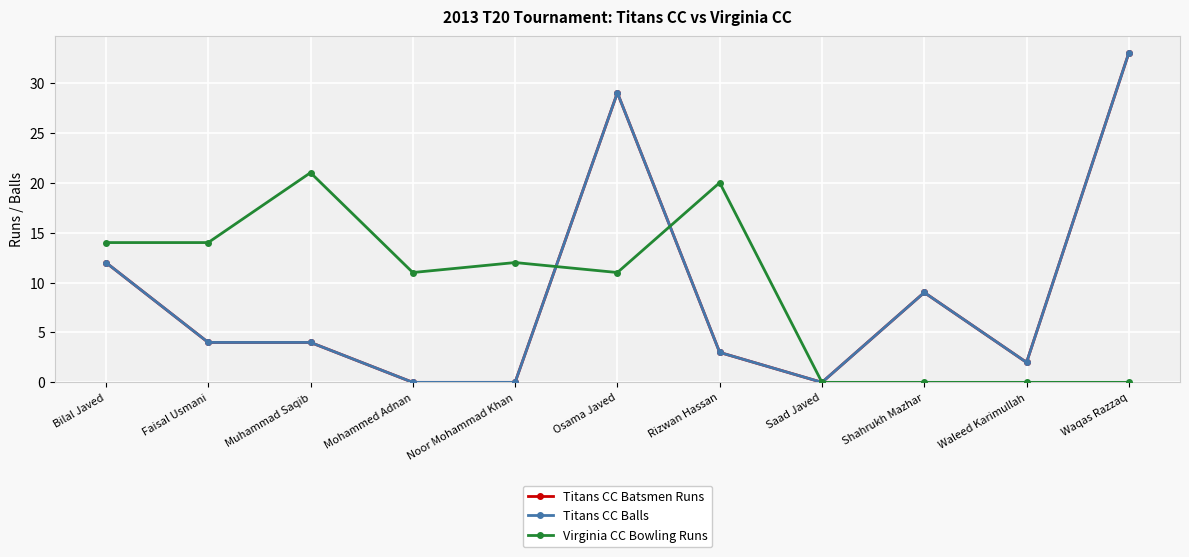

Does the chart have visible grid lines?

Yes